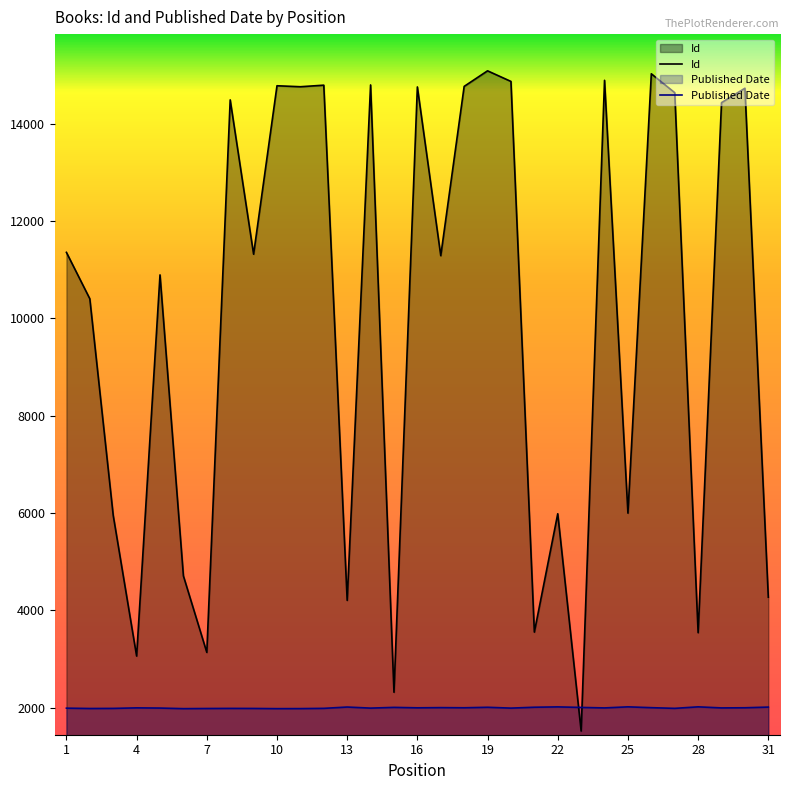

Which series has the largest range (max minus min)?

Id